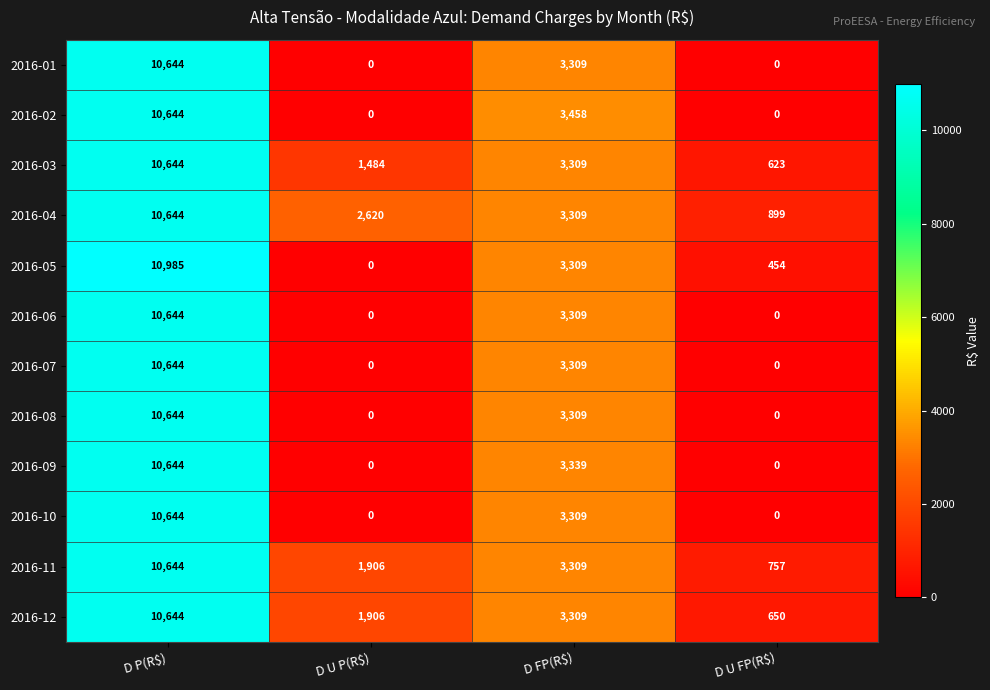

What is the sum of all 2016-01 values?

13953